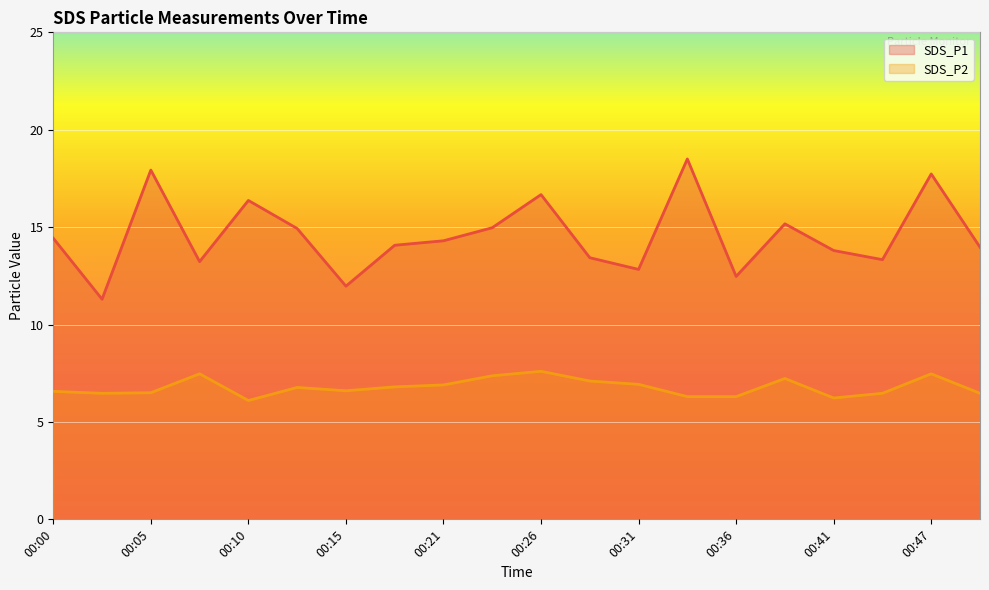

True or false: SDS_P1 has a value of 16.7 at 00:26.

True